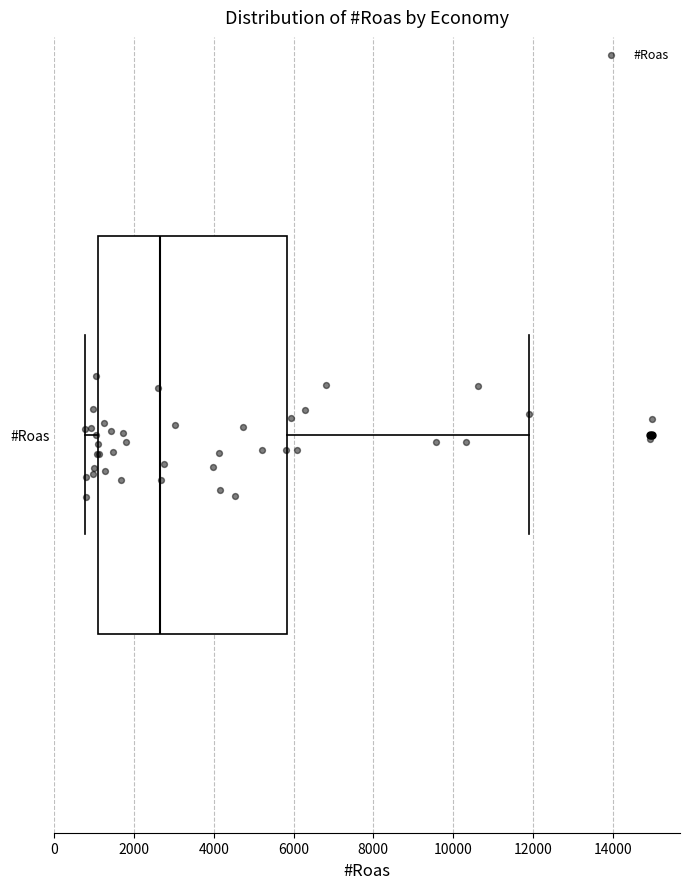

Read this box plot against the x-axis: the position of the median line, the range covered by the box, and the ends of both whiskers. The values are not printed on the chart, so give them approximately, as read against the axis.

median 2600, box 1000 to 5800, whiskers 800 to 11800